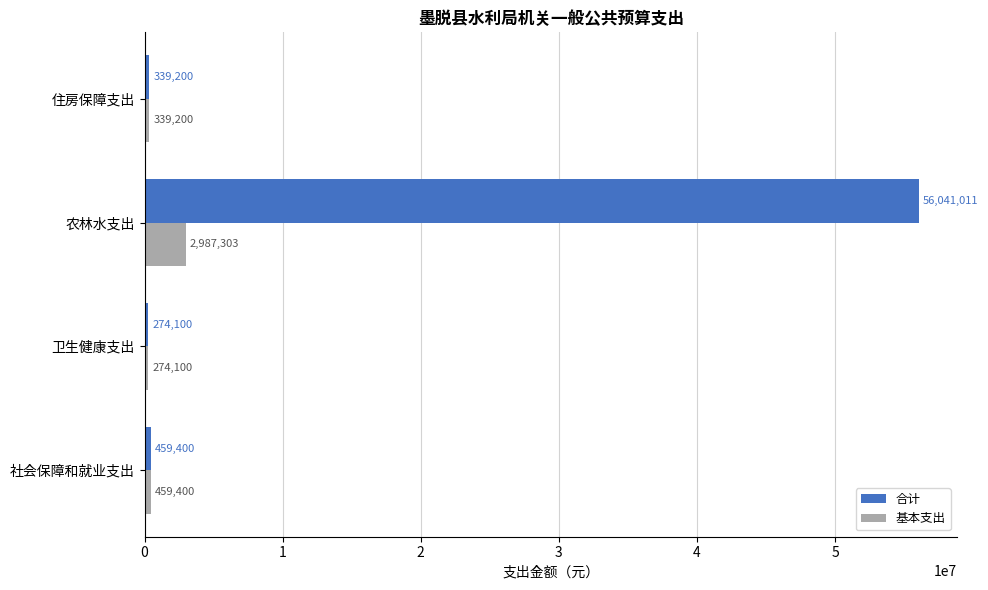

Which series has the largest total across all categories?

合计